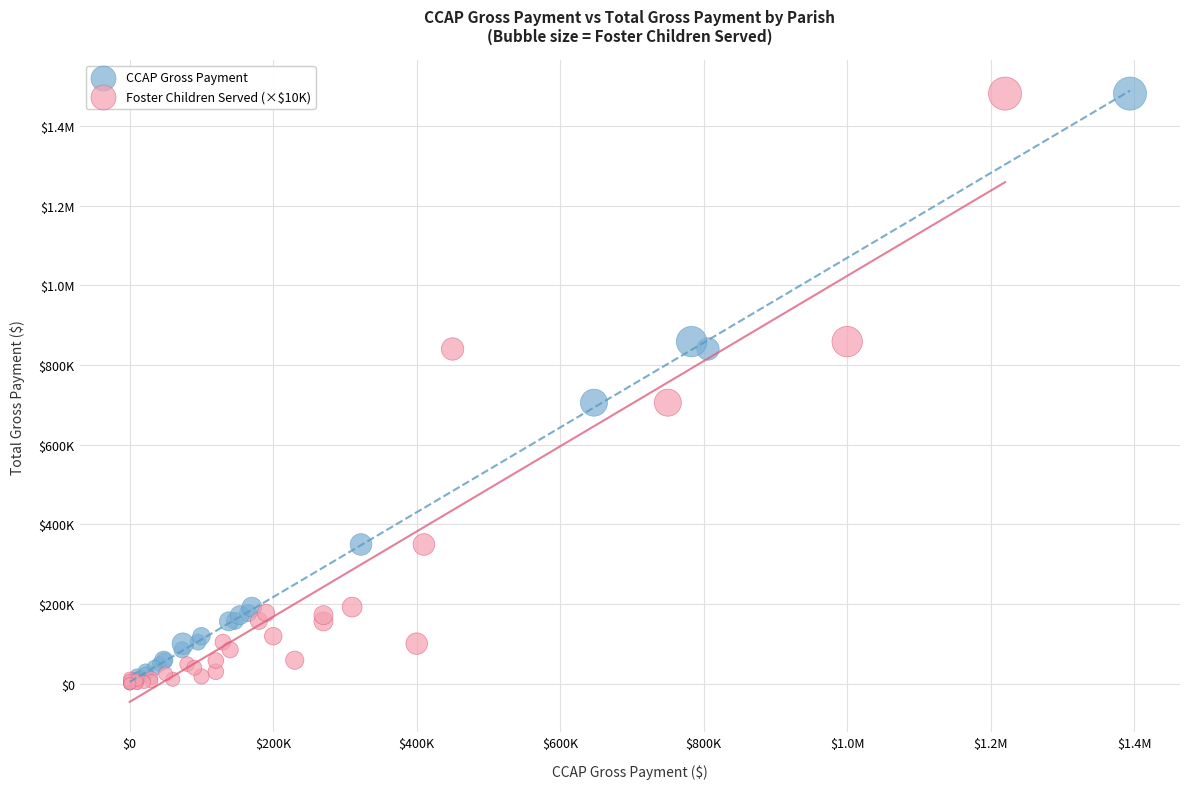

What are all the series names shown in the legend?

CCAP Gross Payment, Foster Children Served (×$10K)